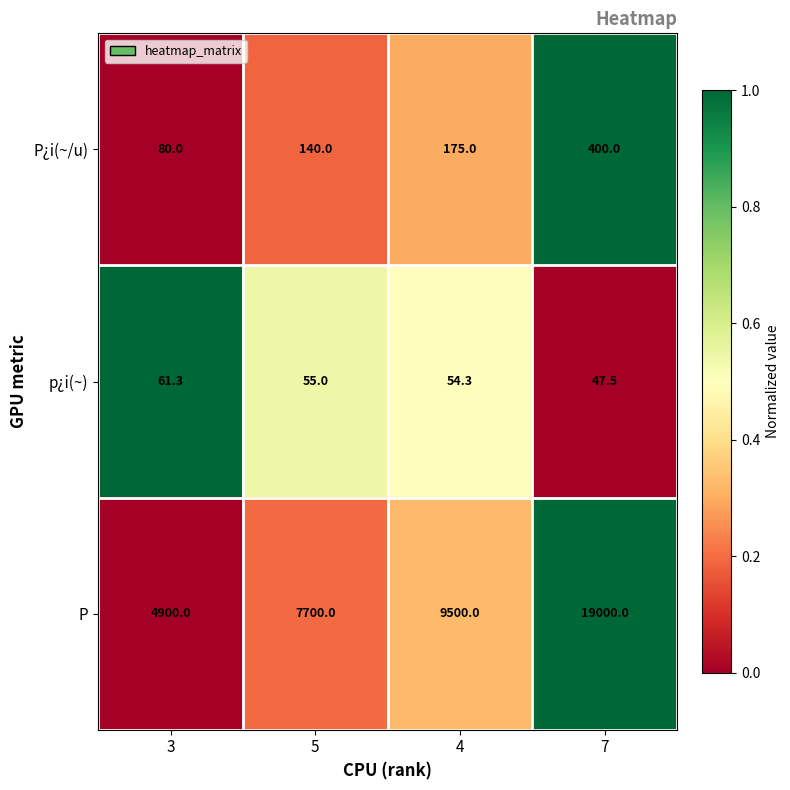

How many values in the p¿i(~) series are below 55?

2